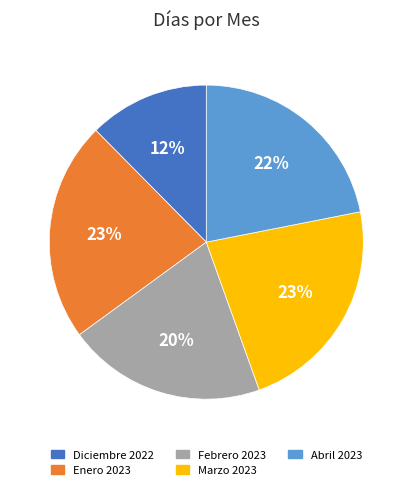

To the nearest percent, what is the average slice percentage?

20%